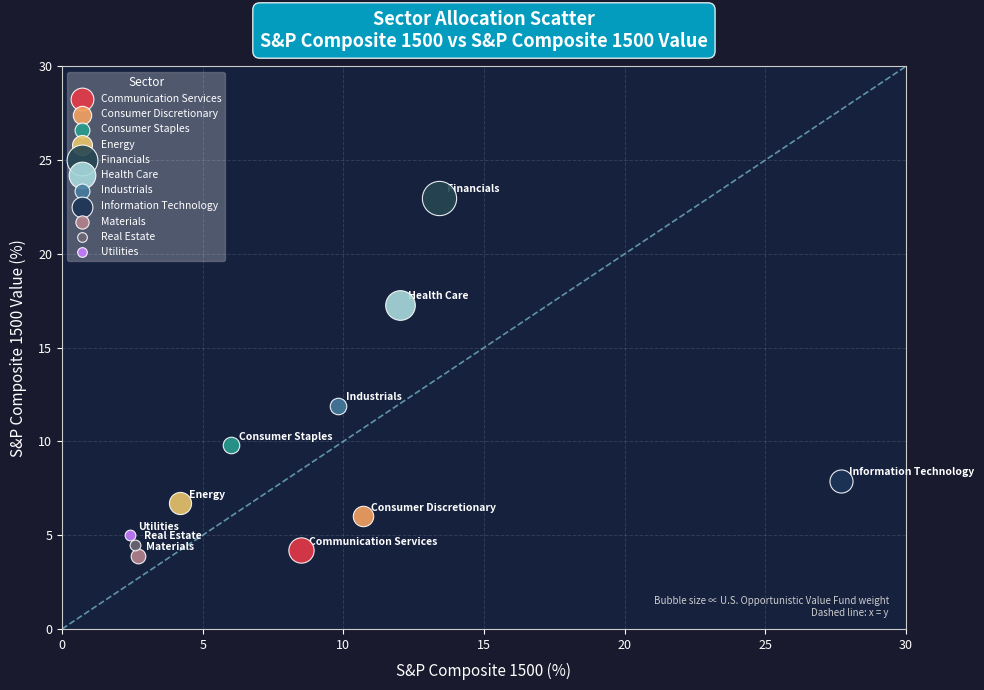

Which series reaches the minimum Y coordinate?

Materials